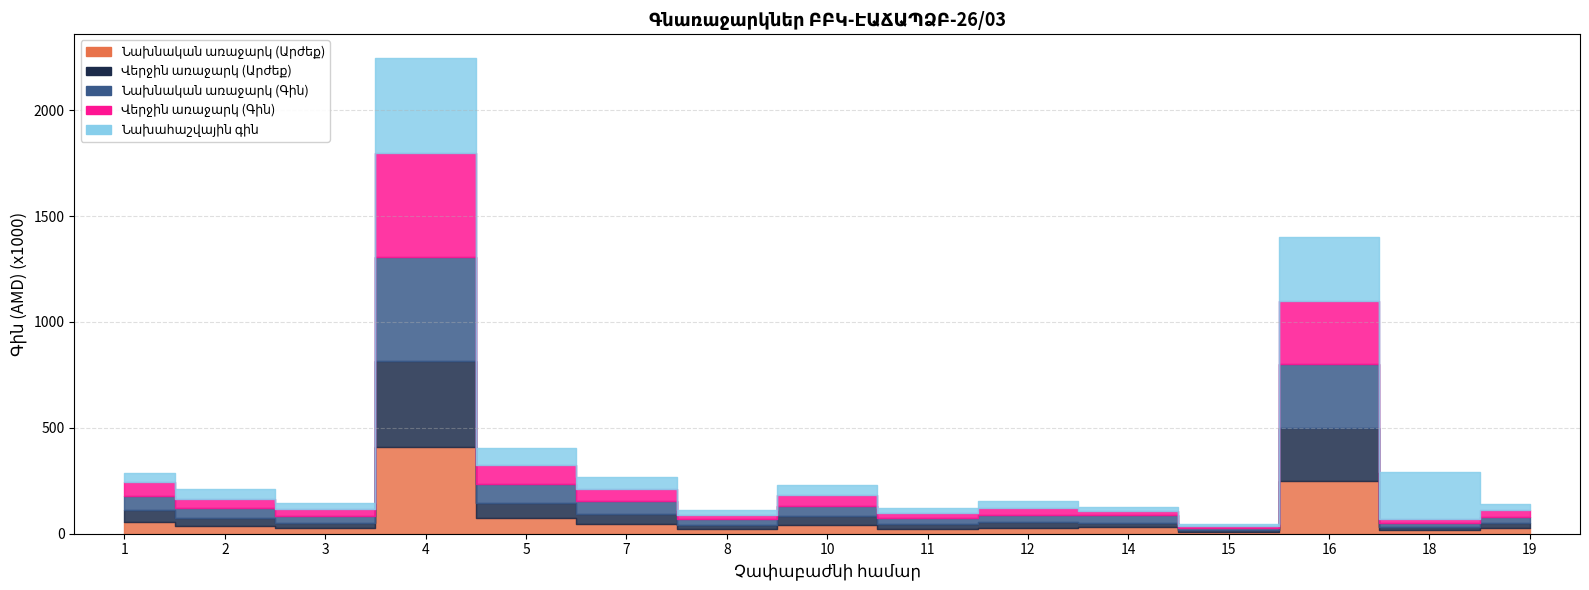

True or false: Վերջին առաջարկ (Արժեք) has a value of 4251.9 at 15.

False